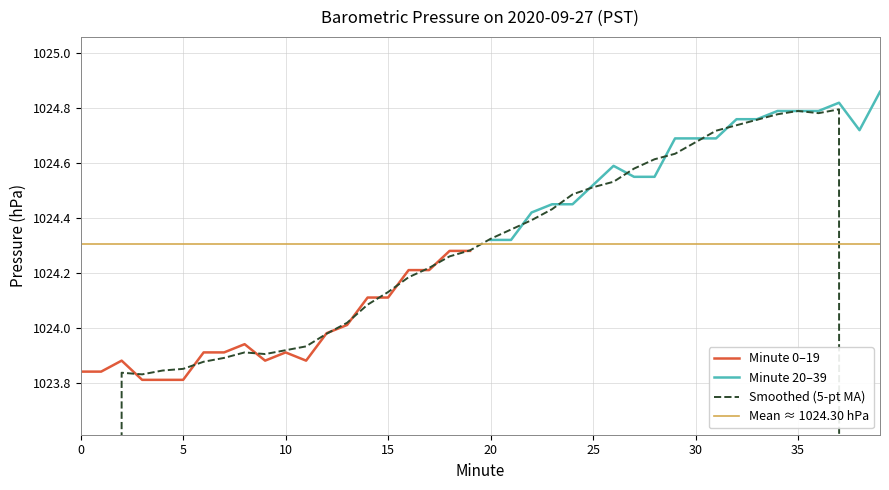

What is the sum of the Hour 0 values at 13 and 17?

2048.2